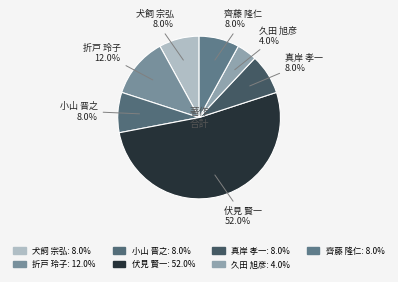

Is it true that 真岸 孝一 is 2% of the pie?

False